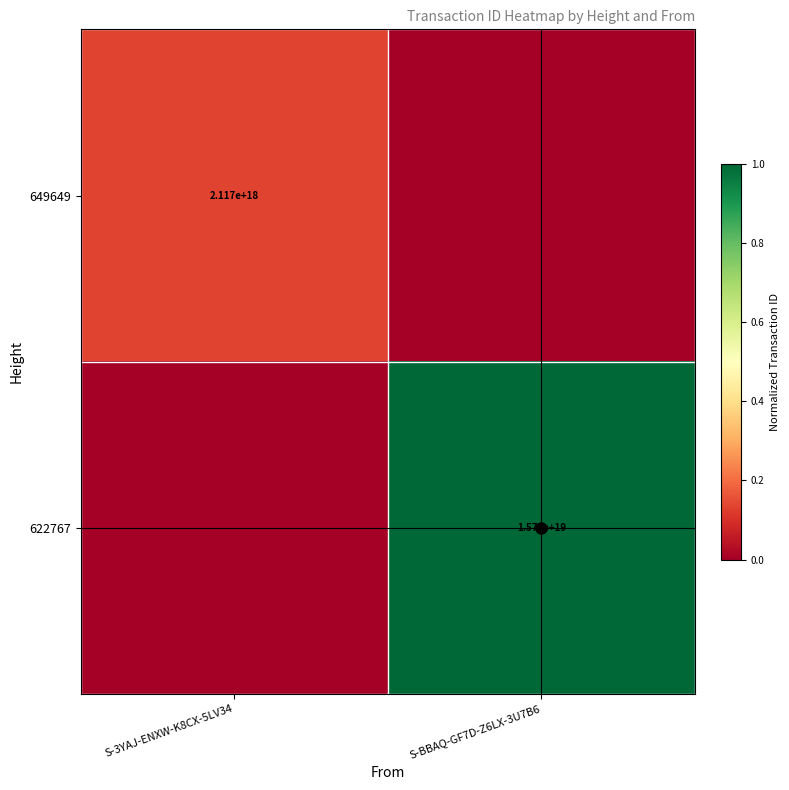

Is it true that 649649 equals 2117000000000000000 at S-3YAJ-ENXW-K8CX-5LV34?

True